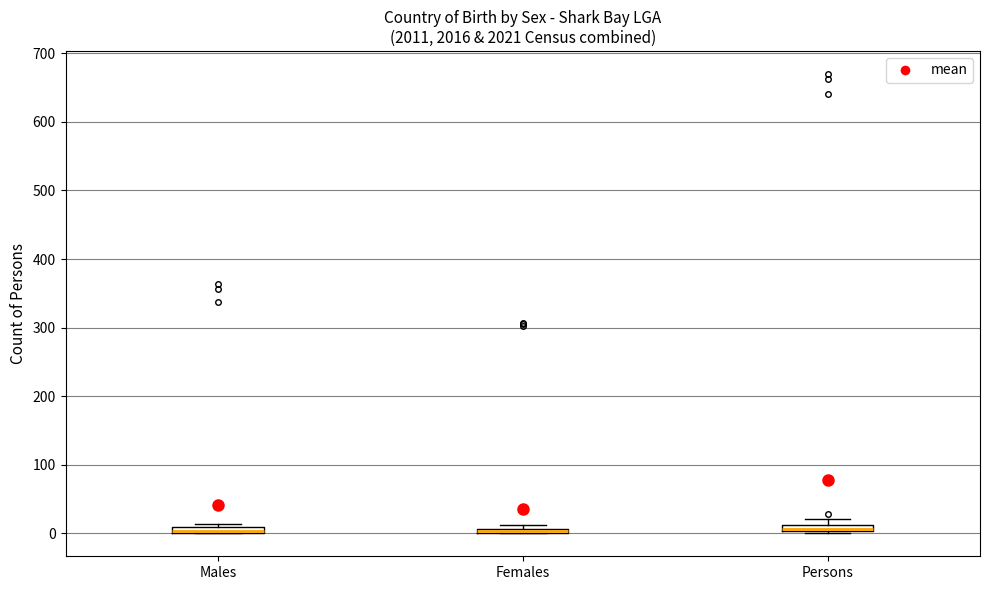

Where is the upper edge of the box for Females on the y-axis? The values are not printed on the chart, so give them approximately, as read against the axis.

10